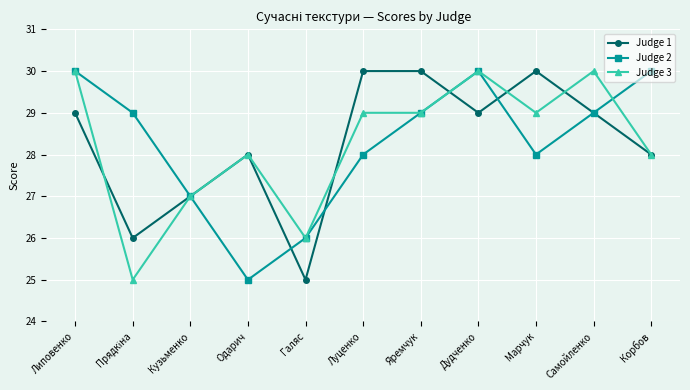

The value of Judge 3 at Корбов is 28. True or false?

True